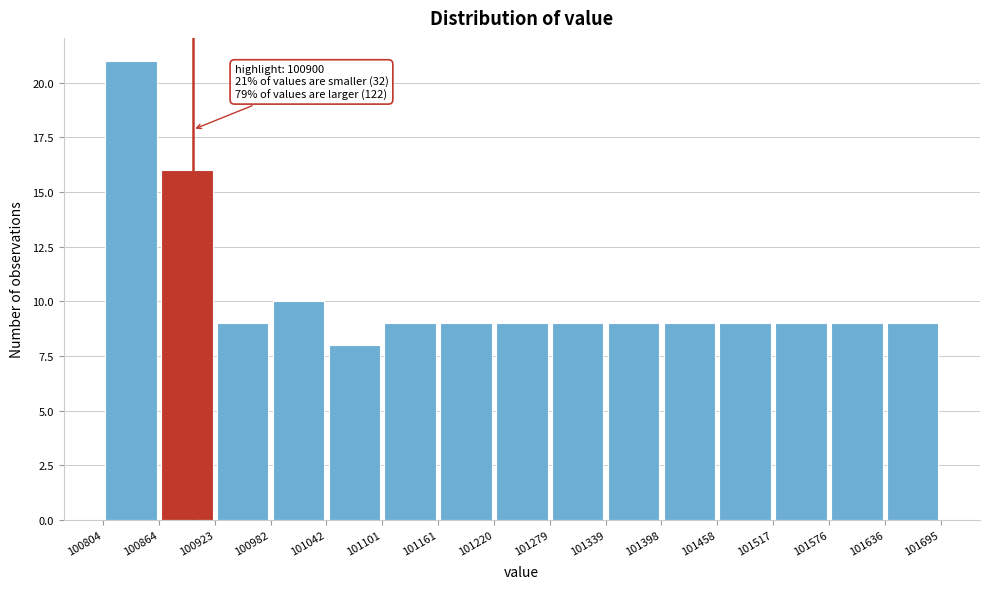

Over which range of the x-axis is the bar tallest?

100804 to 100864